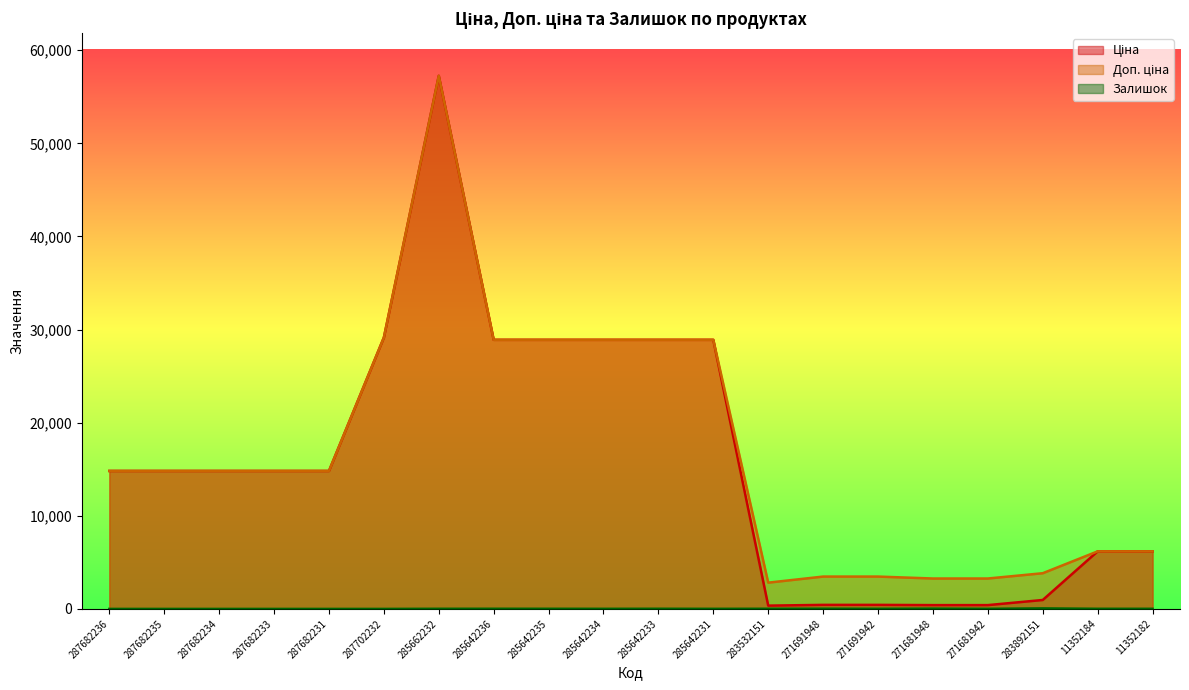

How many data points does each series have?

20